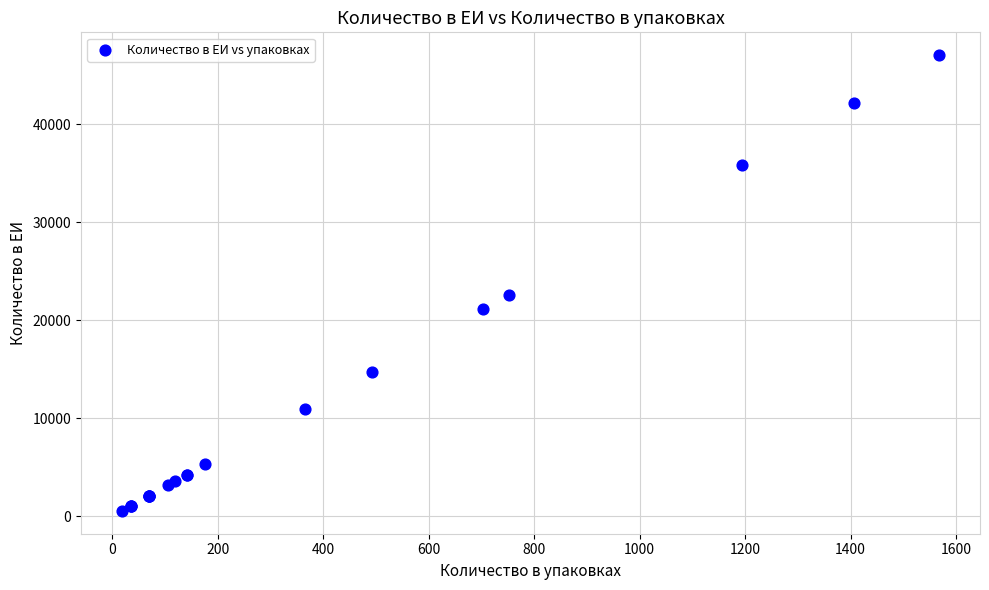

What Y value in the scatter plot is closest to 23790?

22560